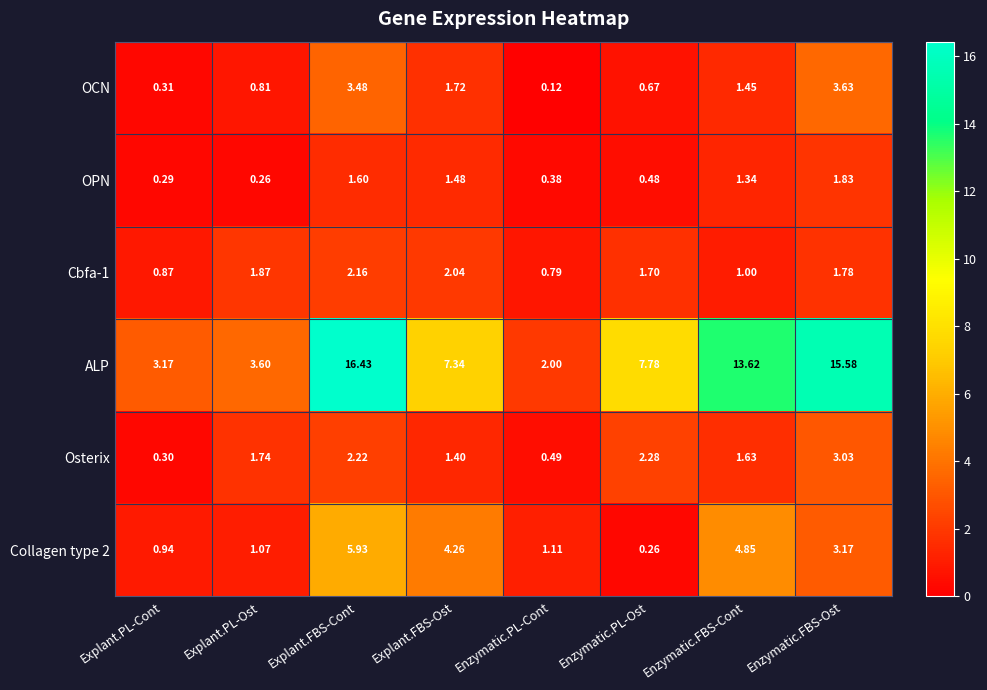

At which label is Cbfa-1 closest to 1?

Enzymatic.FBS-Cont